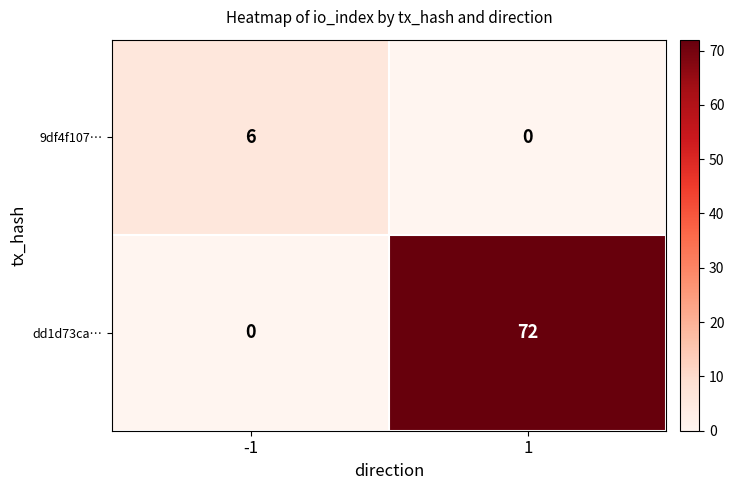

Rank the series by their average value, from highest to lowest.

dd1d73ca…, 9df4f107…